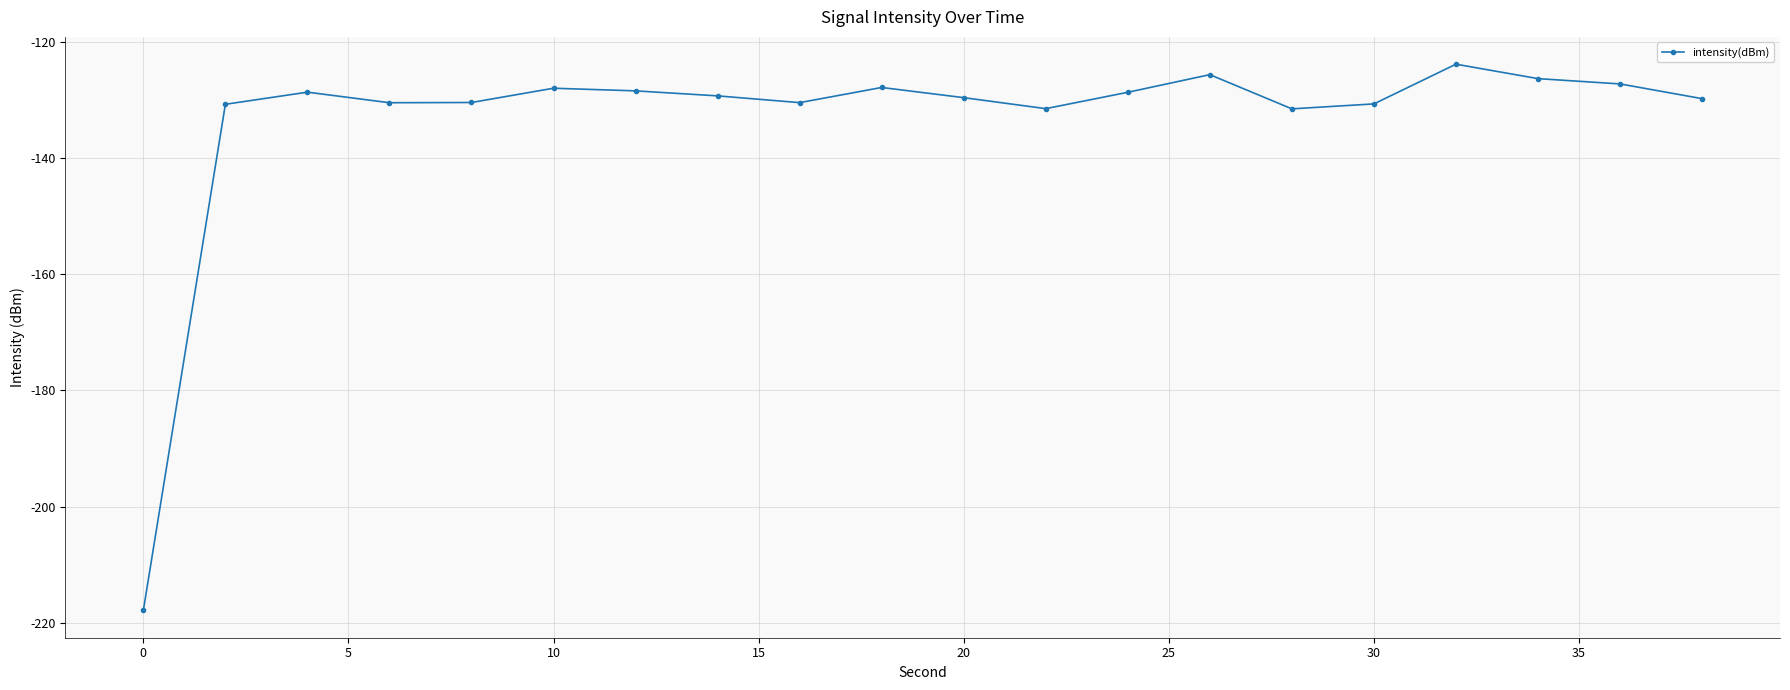

What is the difference between the second highest and second lowest values?

5.9